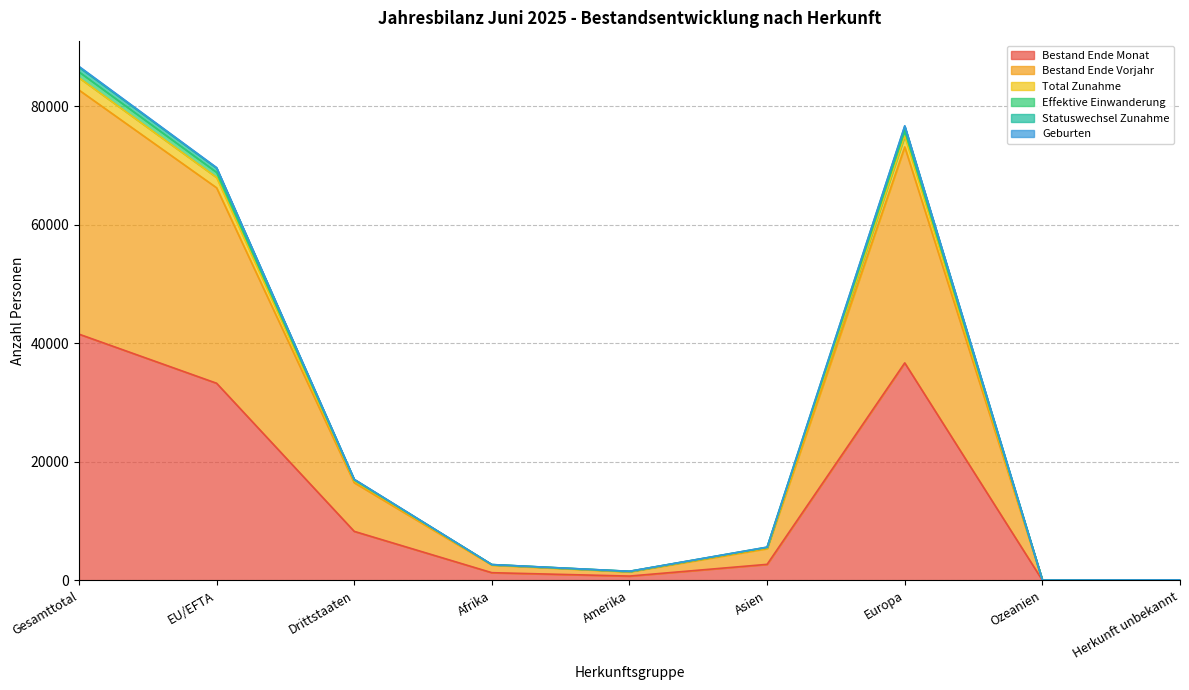

What are all the series names shown in the legend?

Bestand Ende Monat, Bestand Ende Vorjahr, Total Zunahme, Effektive Einwanderung, Statuswechsel Zunahme, Geburten